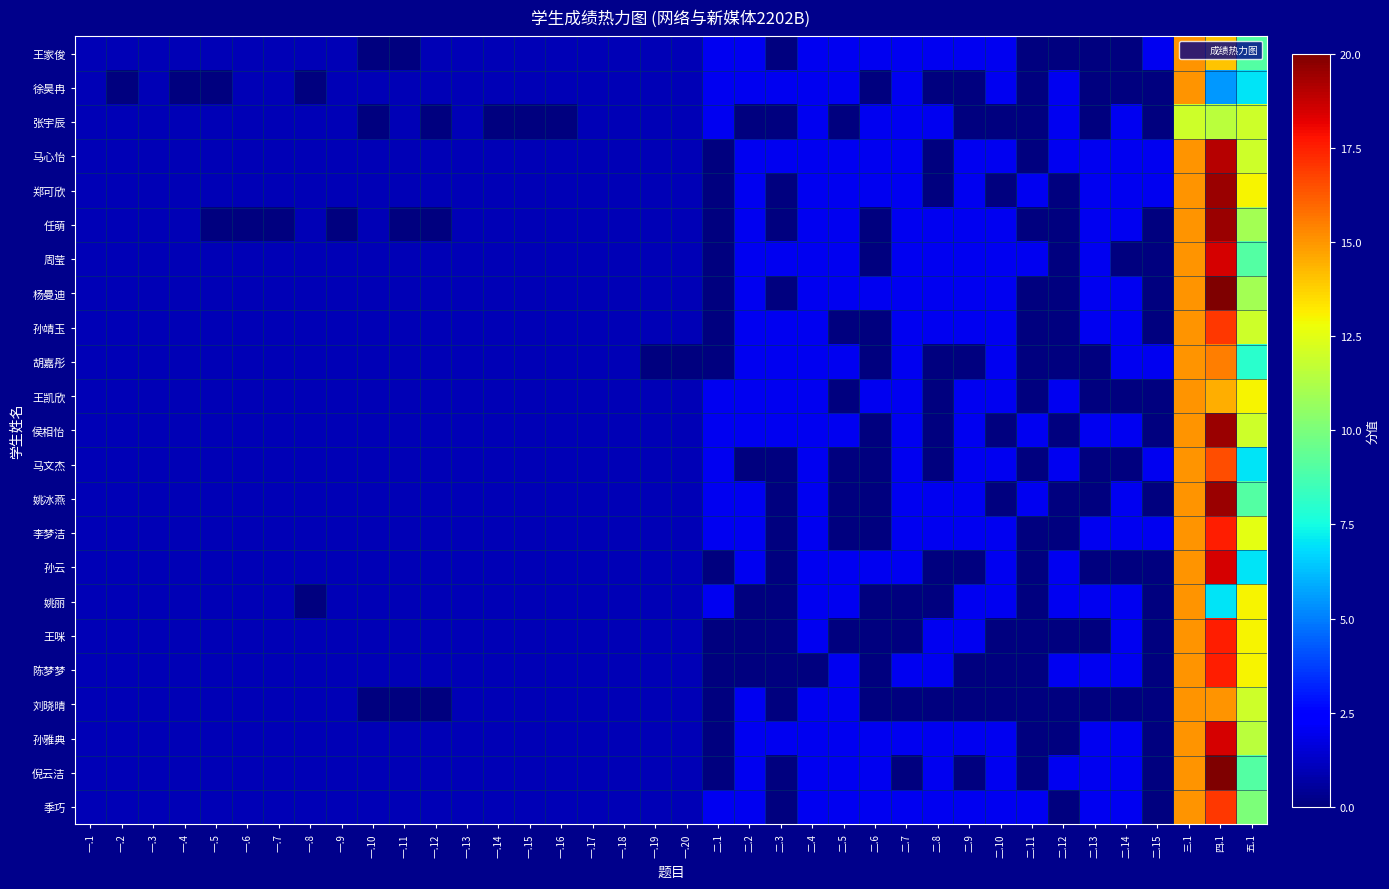

At 一.12, list the series in order from smallest to largest.

张宇辰, 任萌, 刘晓晴, 王家俊, 徐昊冉, 马心怡, 郑可欣, 周莹, 杨曼迪, 孙靖玉, 胡嘉彤, 王凯欣, 侯相怡, 马文杰, 姚冰燕, 李梦洁, 孙云, 姚丽, 王咪, 陈梦梦, 孙雅典, 倪云洁, 季巧